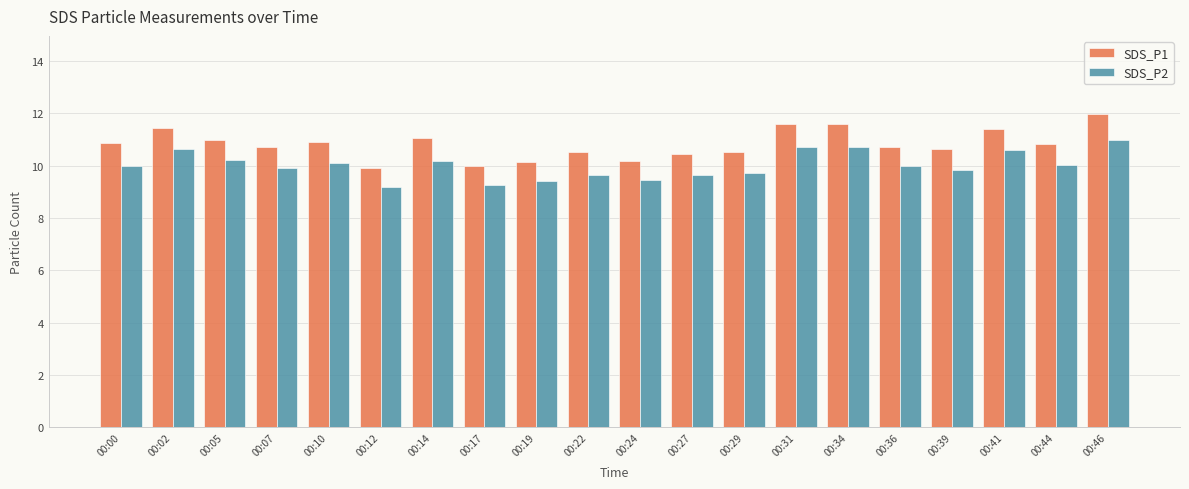

Is the value of SDS_P2 at 00:00 greater than the value of SDS_P1 at 00:41?

No